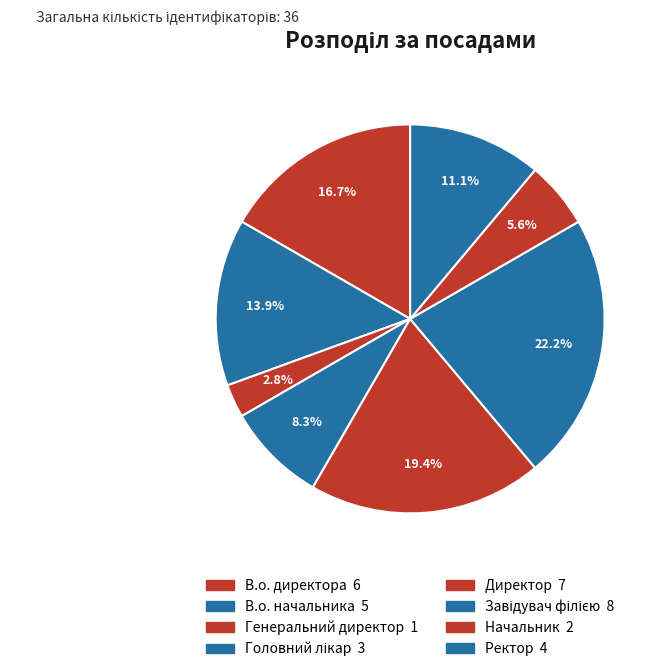

Count the number of slices in the pie.

8